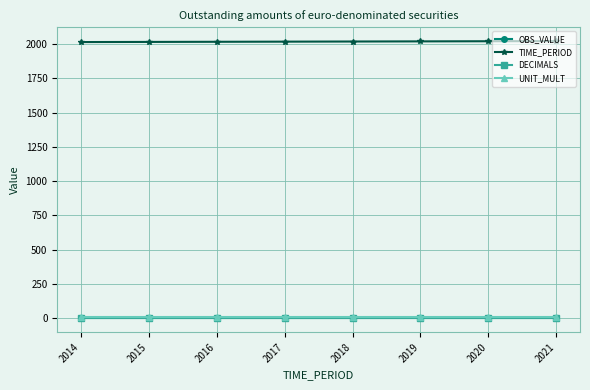

What is the value of the DECIMALS point at the 3rd from the left?

3